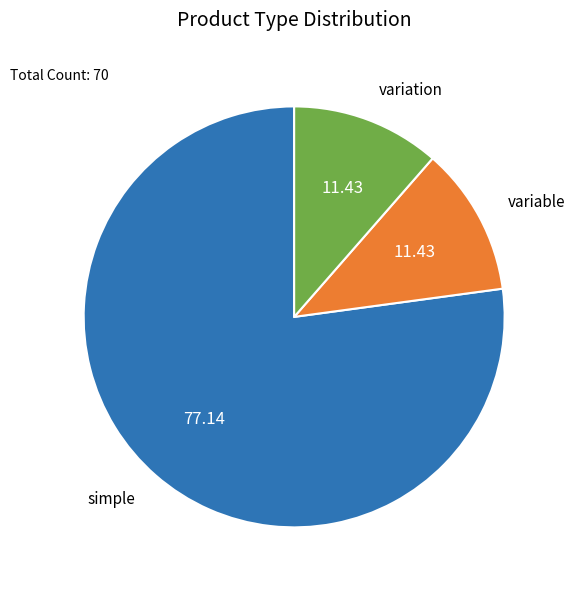

Is there a majority slice in this chart?

Yes